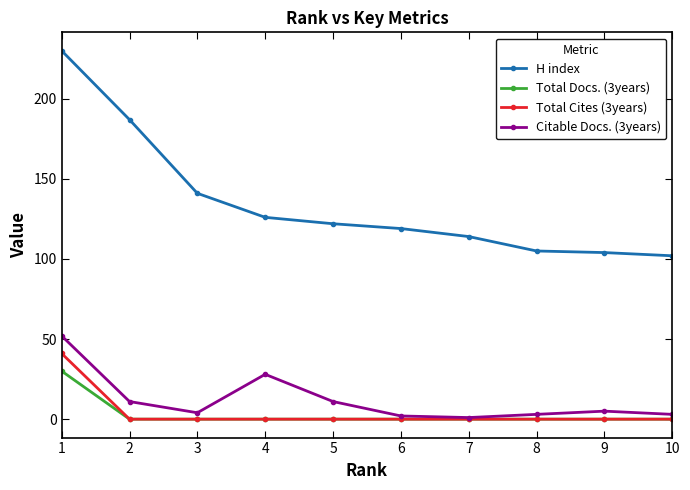

How many distinct data groups are displayed?

4